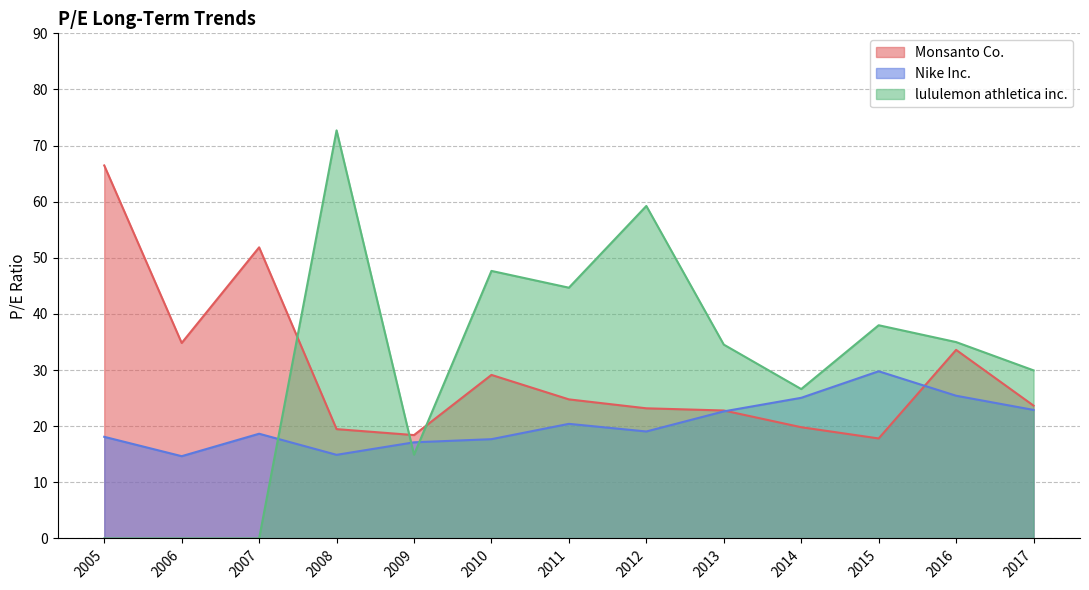

Which series has the largest range (max minus min)?

lululemon athletica inc.